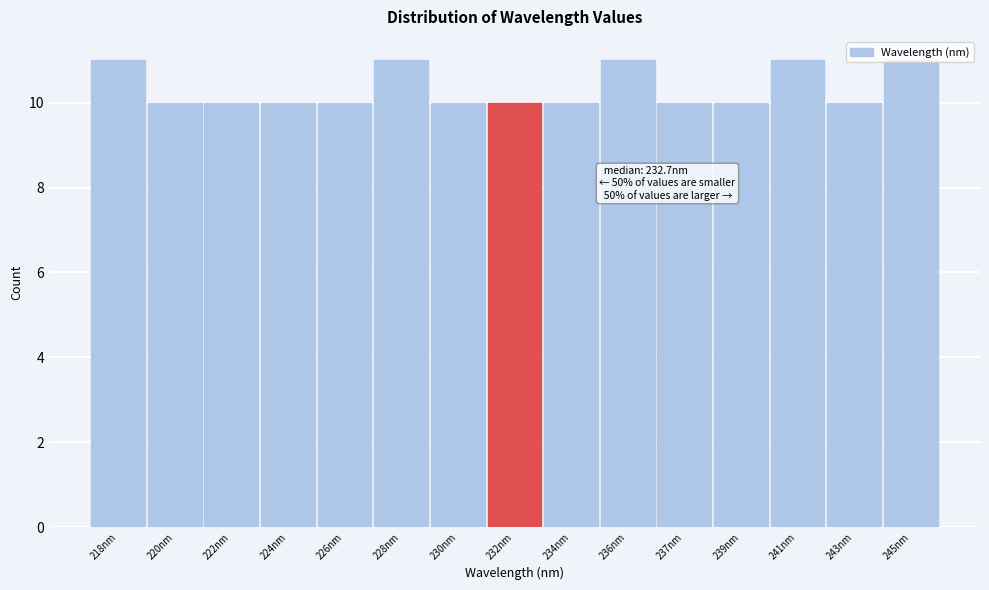

Is it true that the value at 237nm is 10?

True